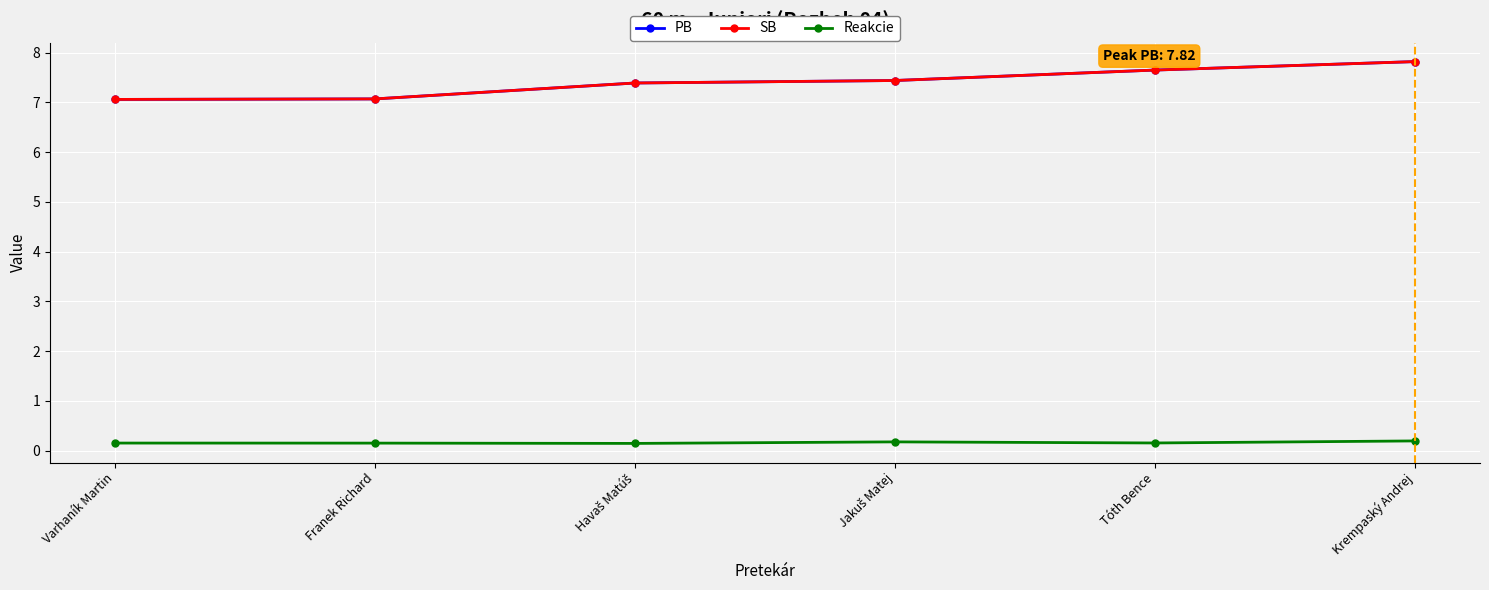

True or false: PB and SB intersect in this chart.

False